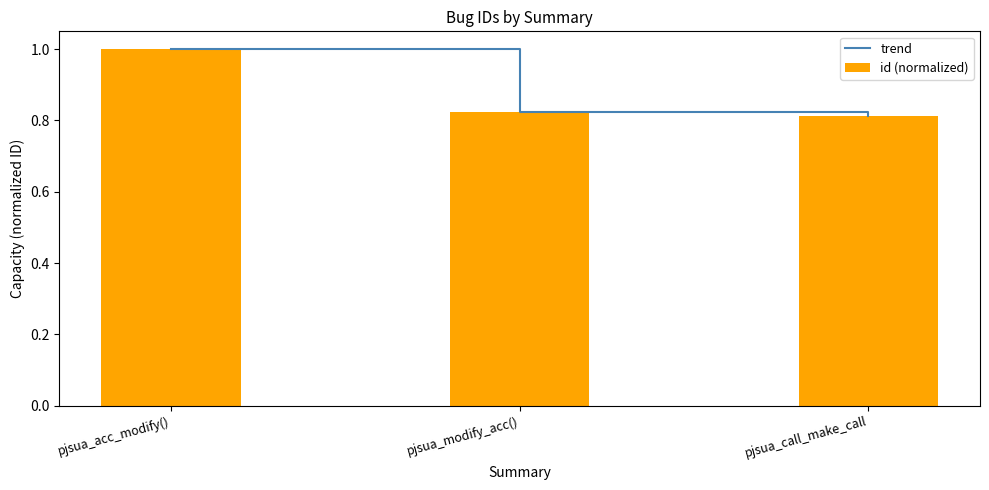

The value of trend at pjsua_call_make_call is 0.8. True or false?

True